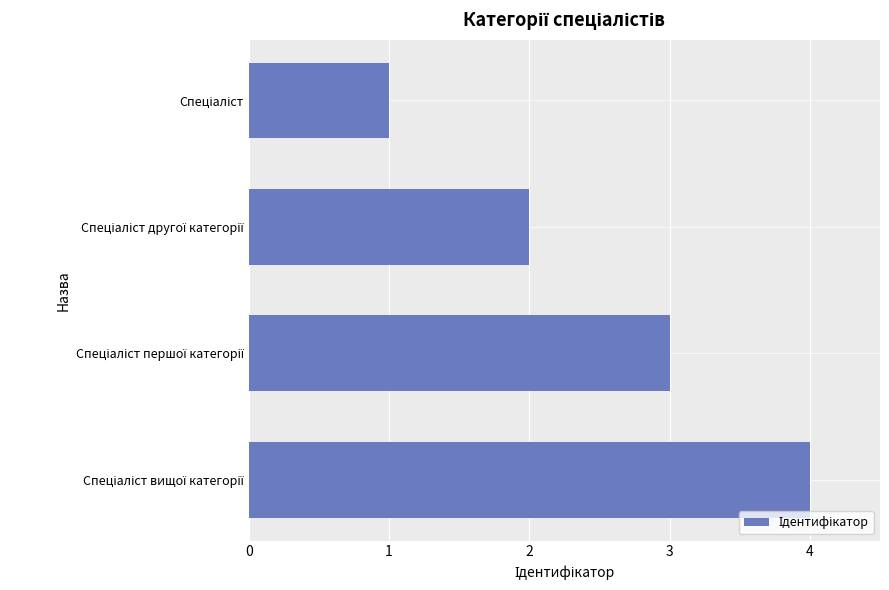

What is the sum of all values?

10